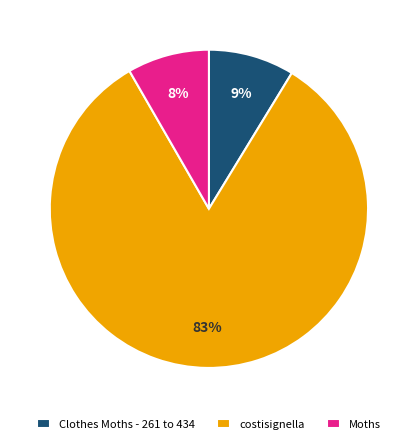

To the nearest percent, what is the difference between the largest and smallest slice percentages?

75%